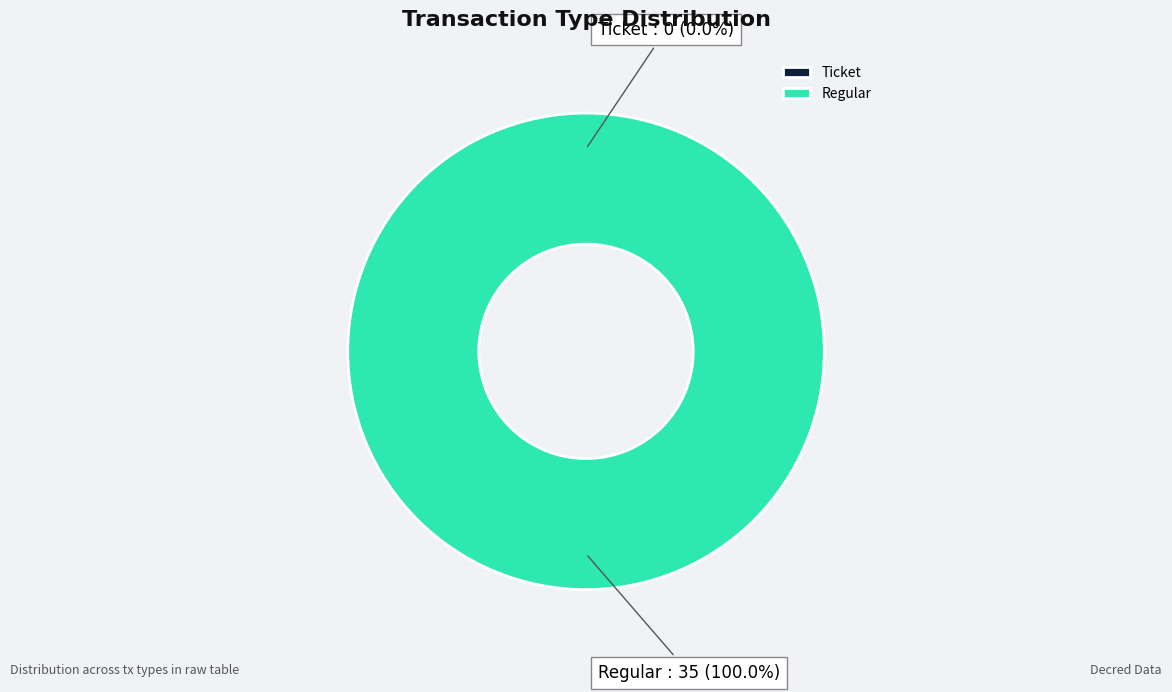

Is it true that Regular is 100% of the pie?

True